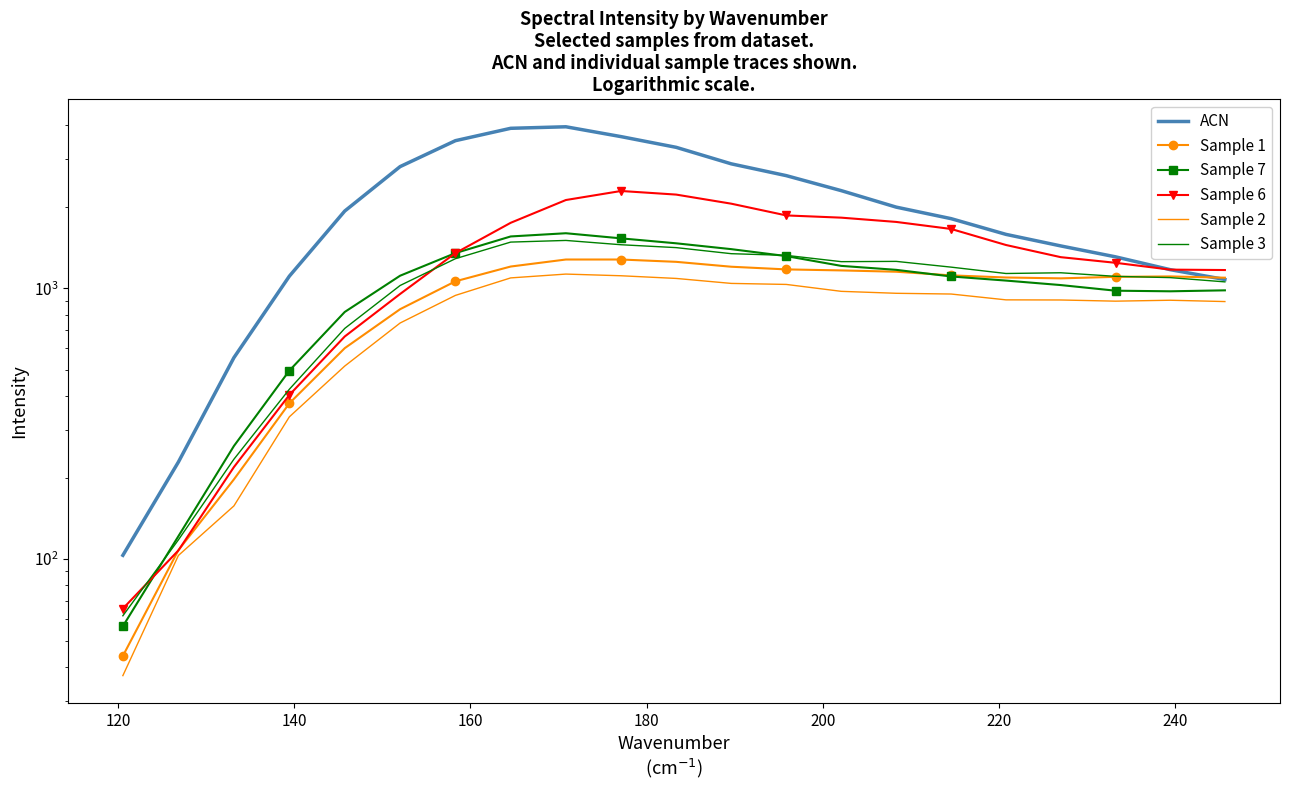

How many data points in ACN are above 1928?

11